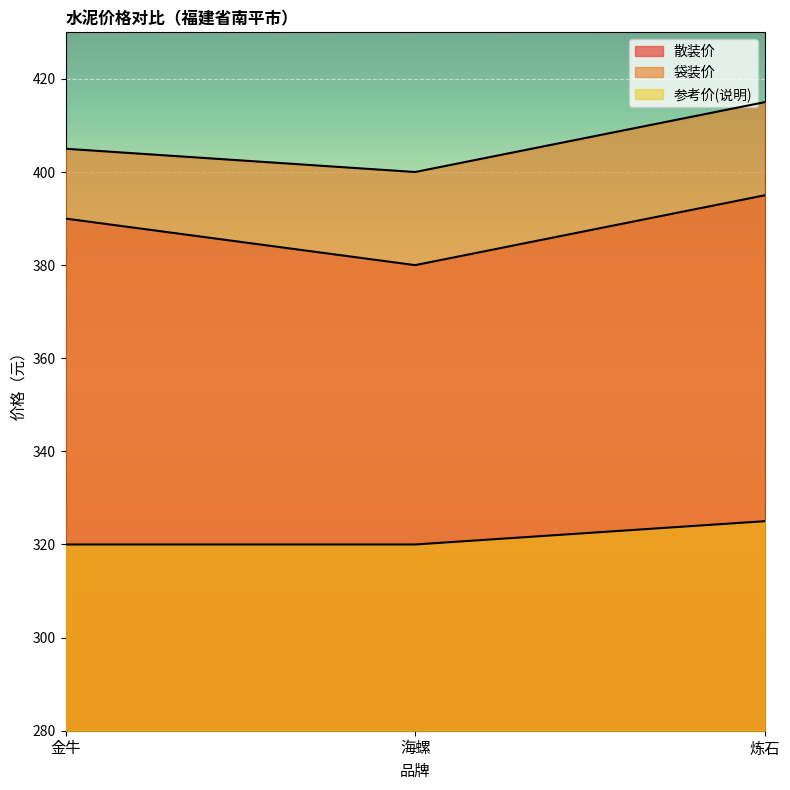

Which series has the widest spread of values?

散装价